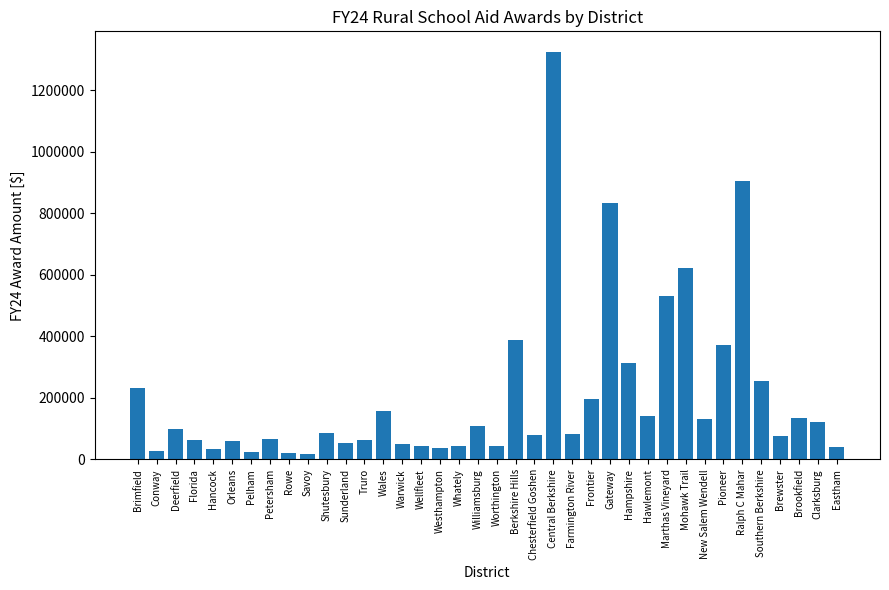

What is the change in value from Central Berkshire to Hampshire?

-1012076.6